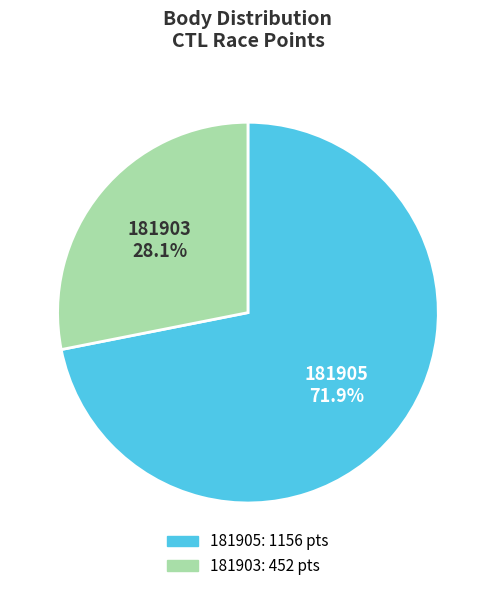

To the nearest percent, what is the difference between the largest and smallest slice percentages?

44%